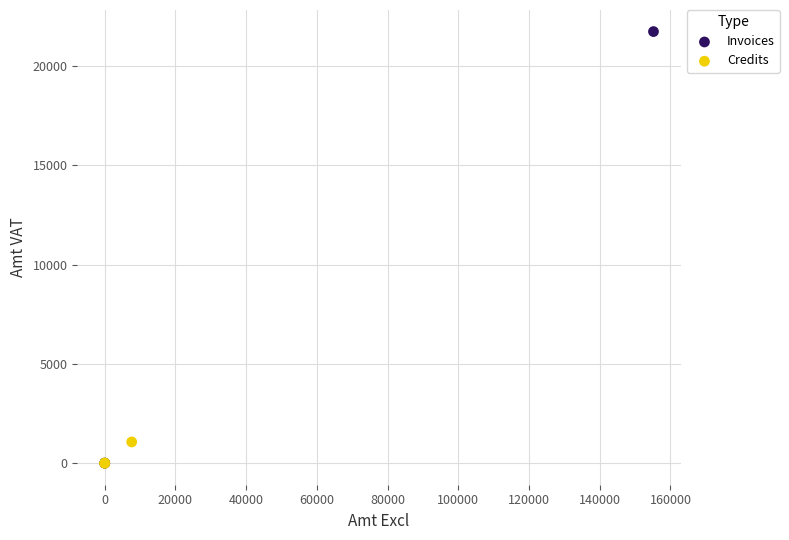

Which series reaches the maximum Y coordinate?

Invoices